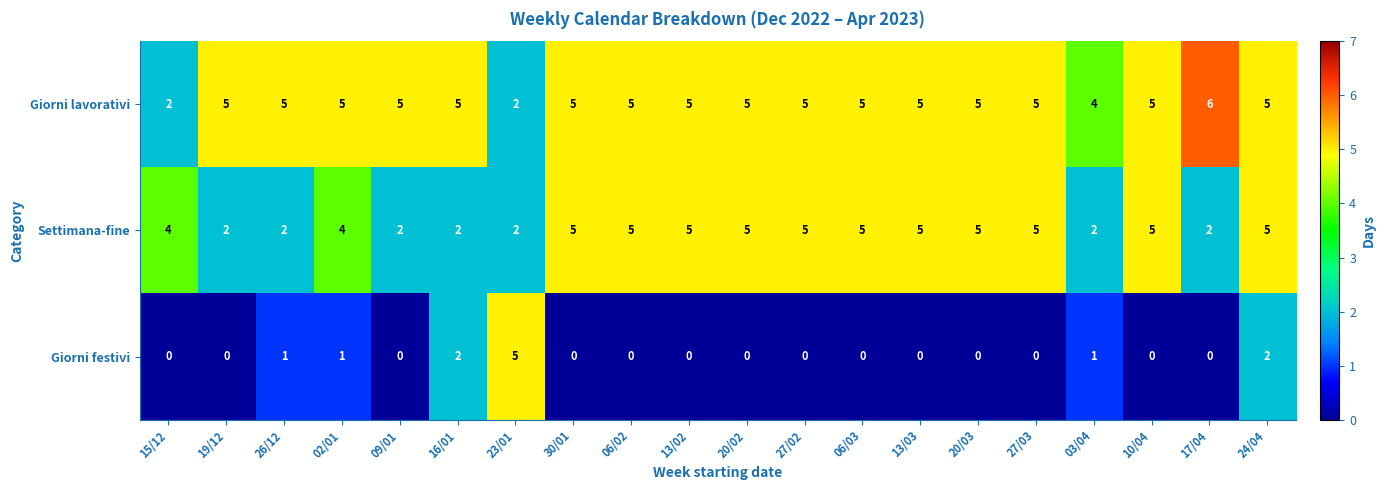

Which category has the highest value in the Giorni festivi series?

23/01